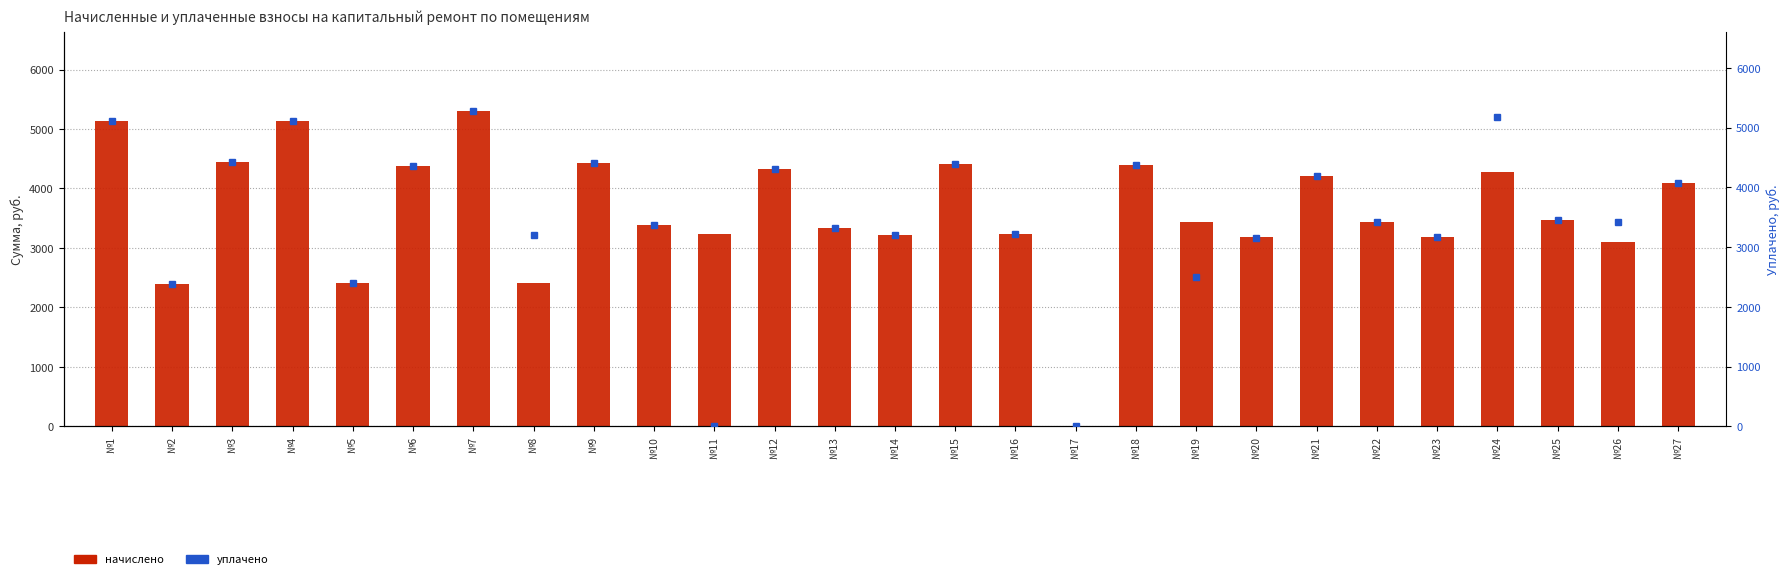

At which category is the sum across all series the highest?

№7